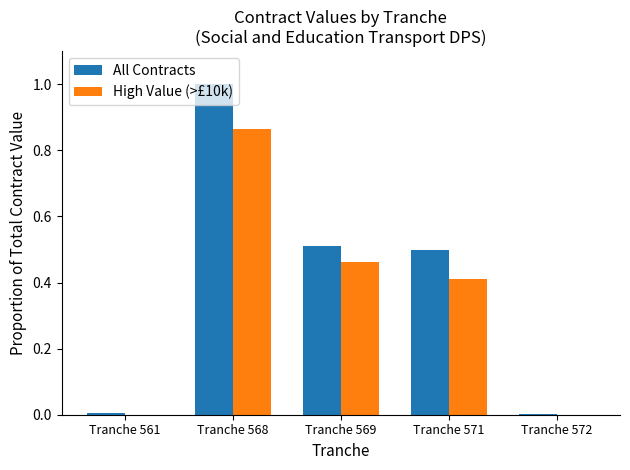

Which series changed the most between Tranche 561 and Tranche 569?

All Contracts